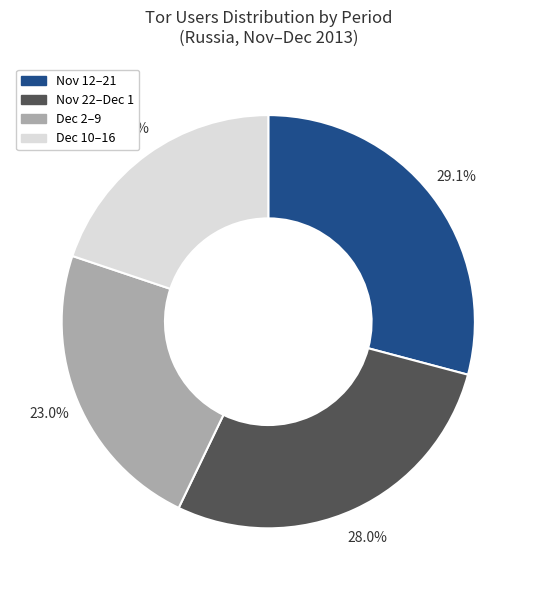

Count the number of slices in the pie.

4